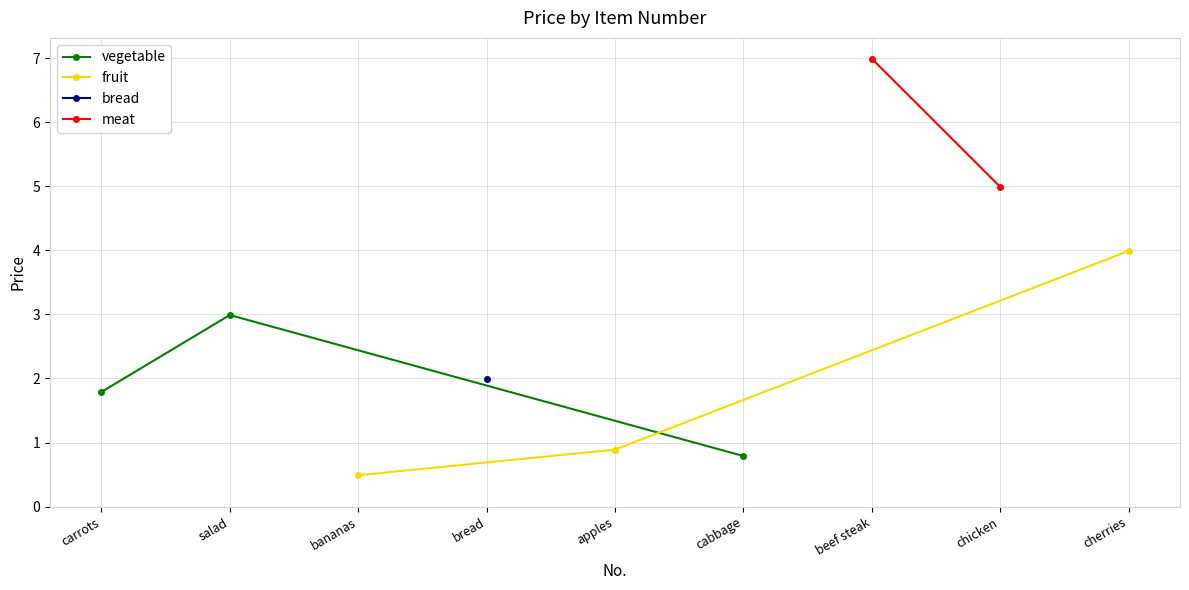

What is the difference between the fruit values at bananas and apples?

0.4